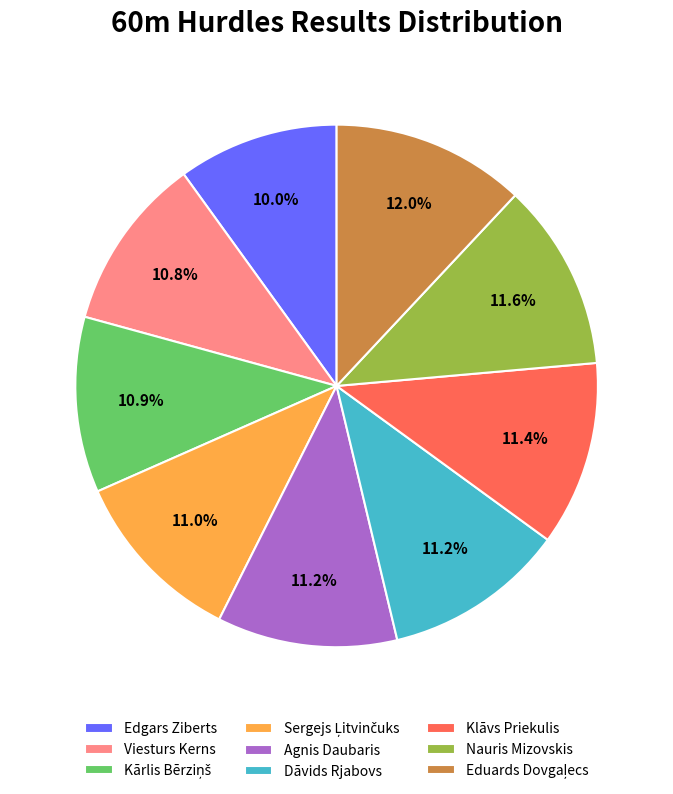

The Edgars Ziberts slice represents 2% of the pie. True or false?

False